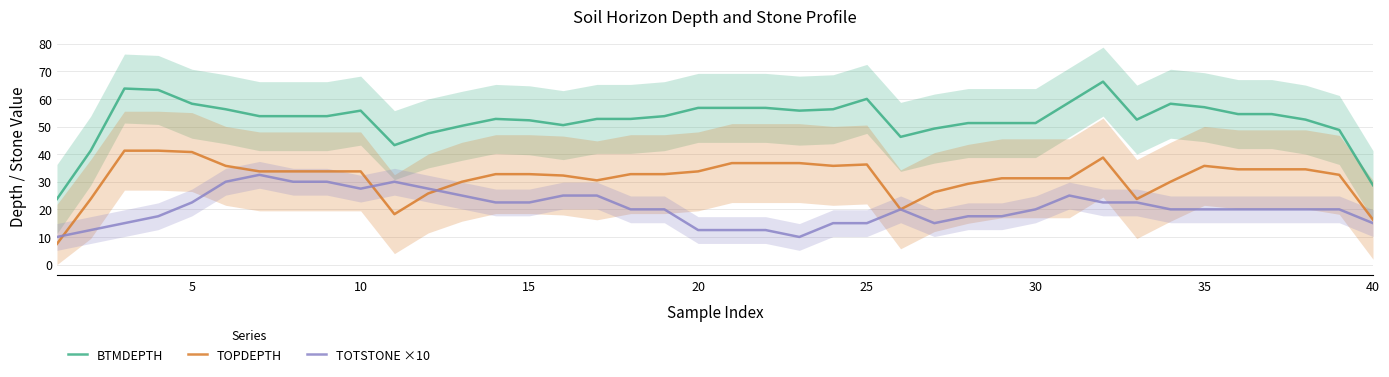

How many series are shown in this chart?

3